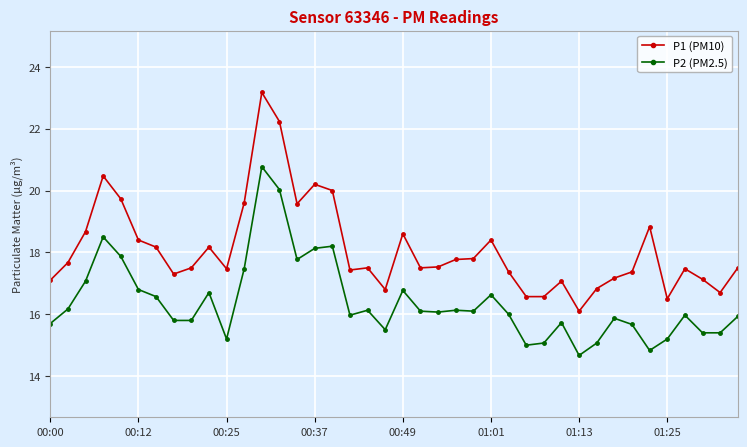

What is the difference between the second highest and second lowest values in the P2 (PM2.5) series?

5.2